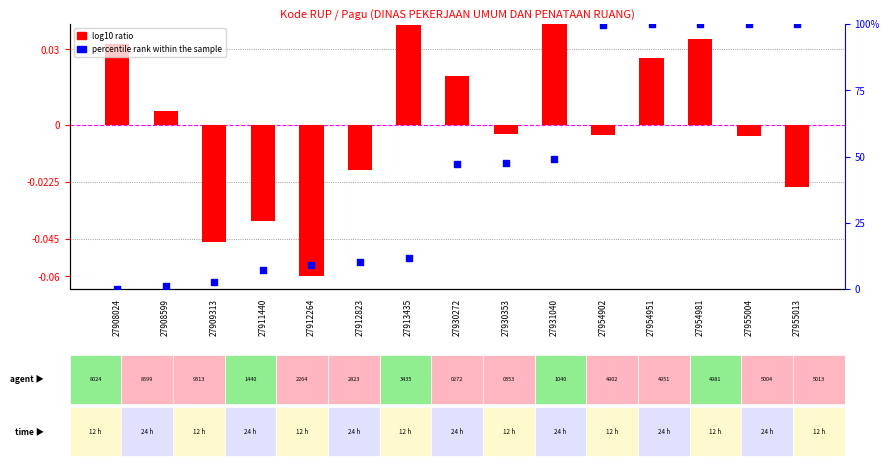

What are all the series names shown in the legend?

log10 ratio, percentile rank within the sample